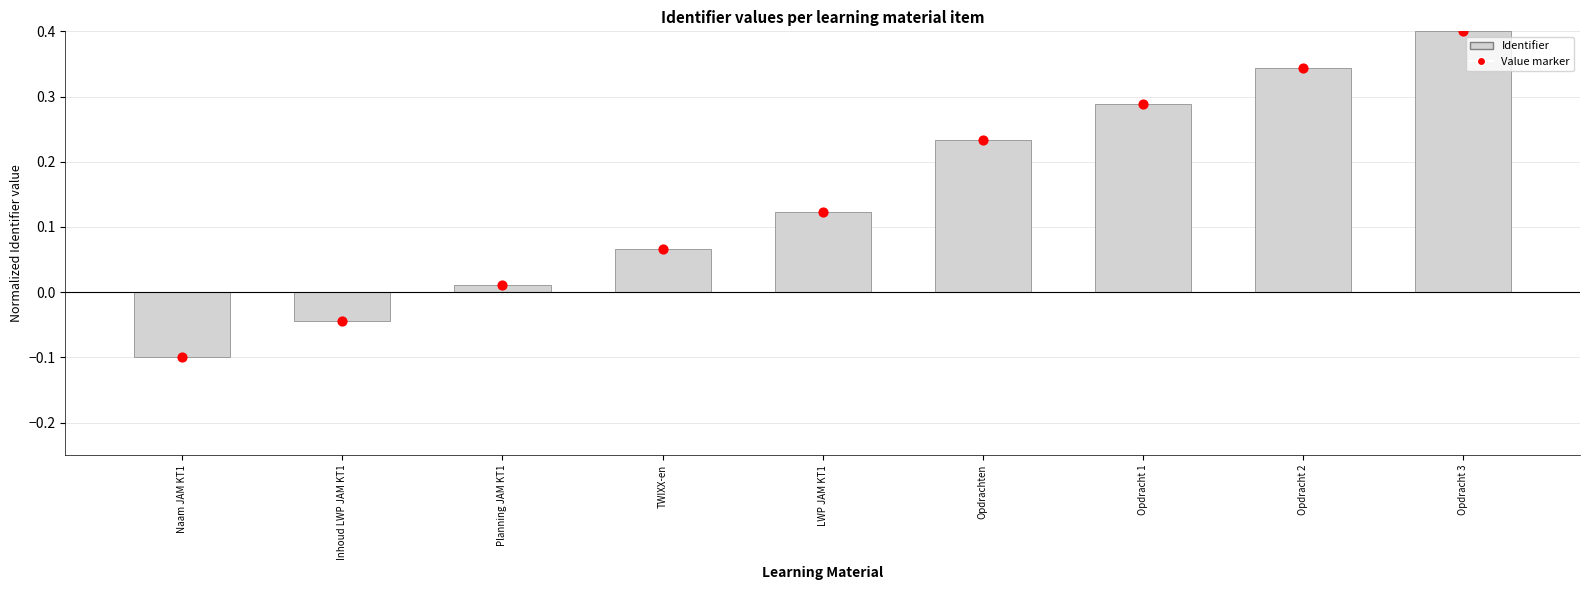

What is the change in value from Planning JAM KT1 to Opdracht 3?

+0.4